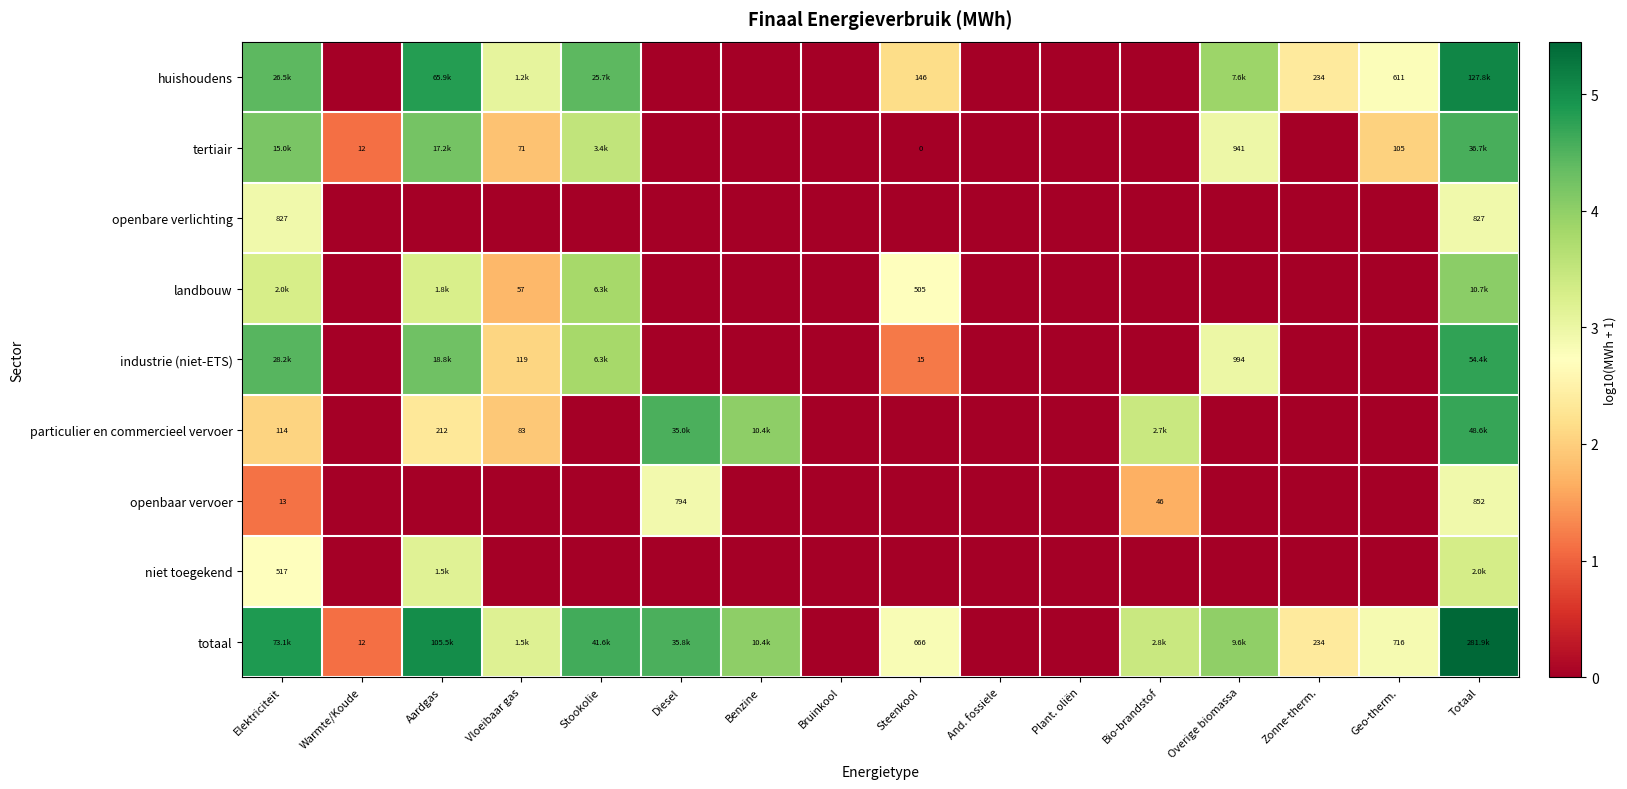

At which label does tertiair first exceed 1?

Elektriciteit